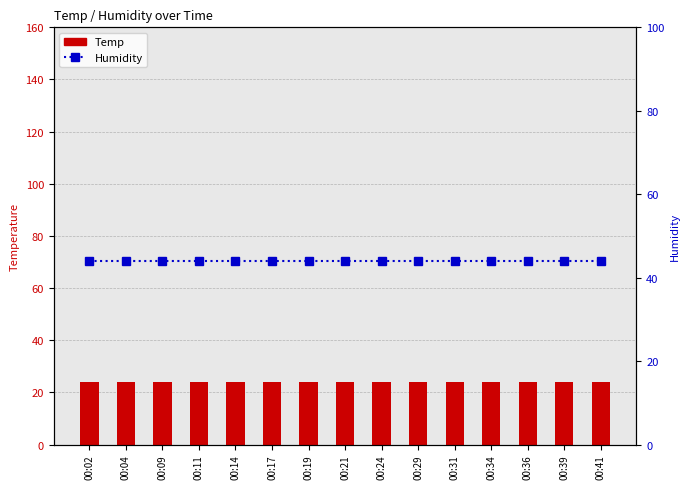

Reading left to right, extract all data points from this chart.

Temp: 24	24	24	24	24	24	24	24	24	24	24	24	24	24	24
Humidity: 44	44	44	44	44	44	44	44	44	44	44	44	44	44	44